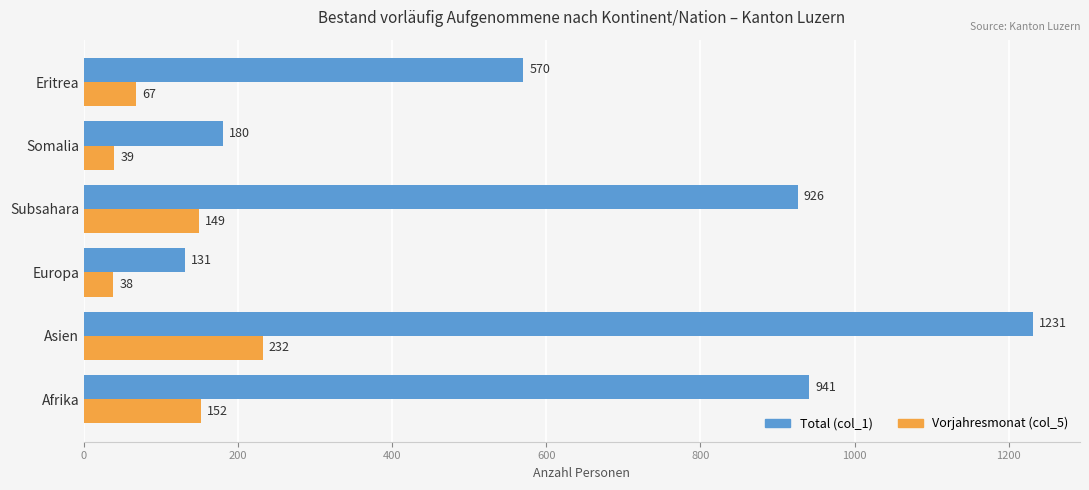

Count the number of categories in the chart.

6